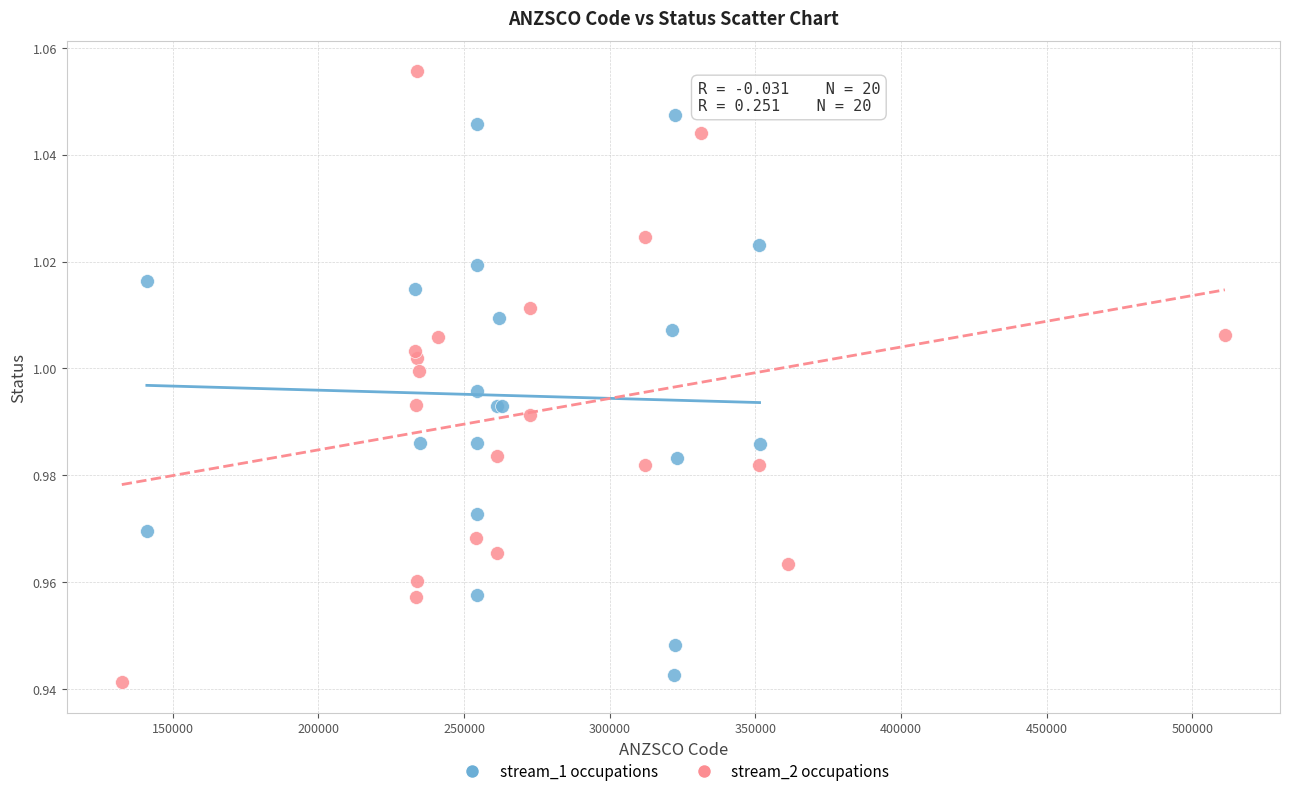

What are all the series names shown in the legend?

stream_1 occupations, stream_2 occupations